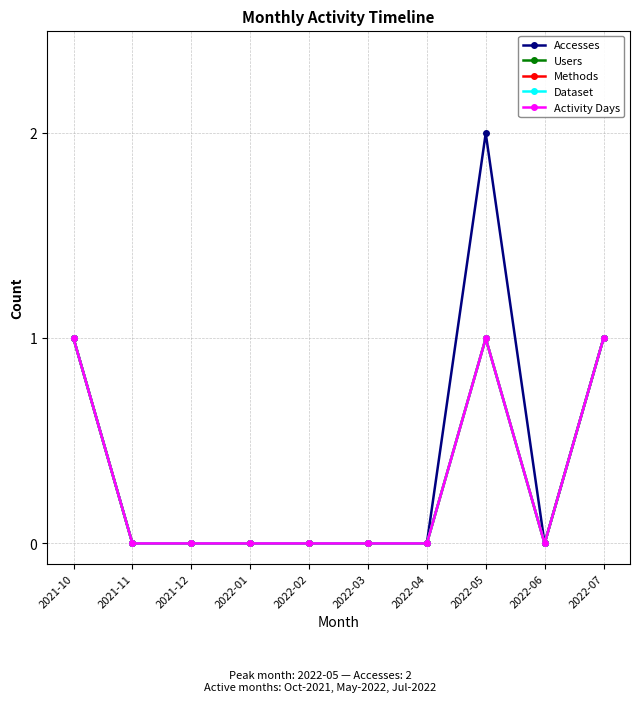

Is this an area chart (filled region under the line)?

No